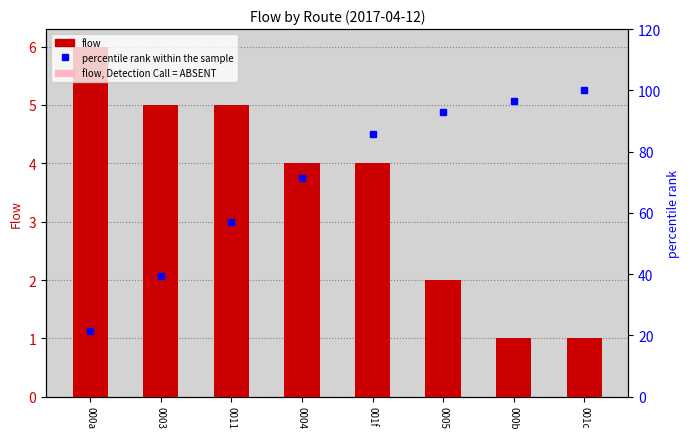

The percentile rank within the sample series shows 71.4 at 0004. True or false?

True